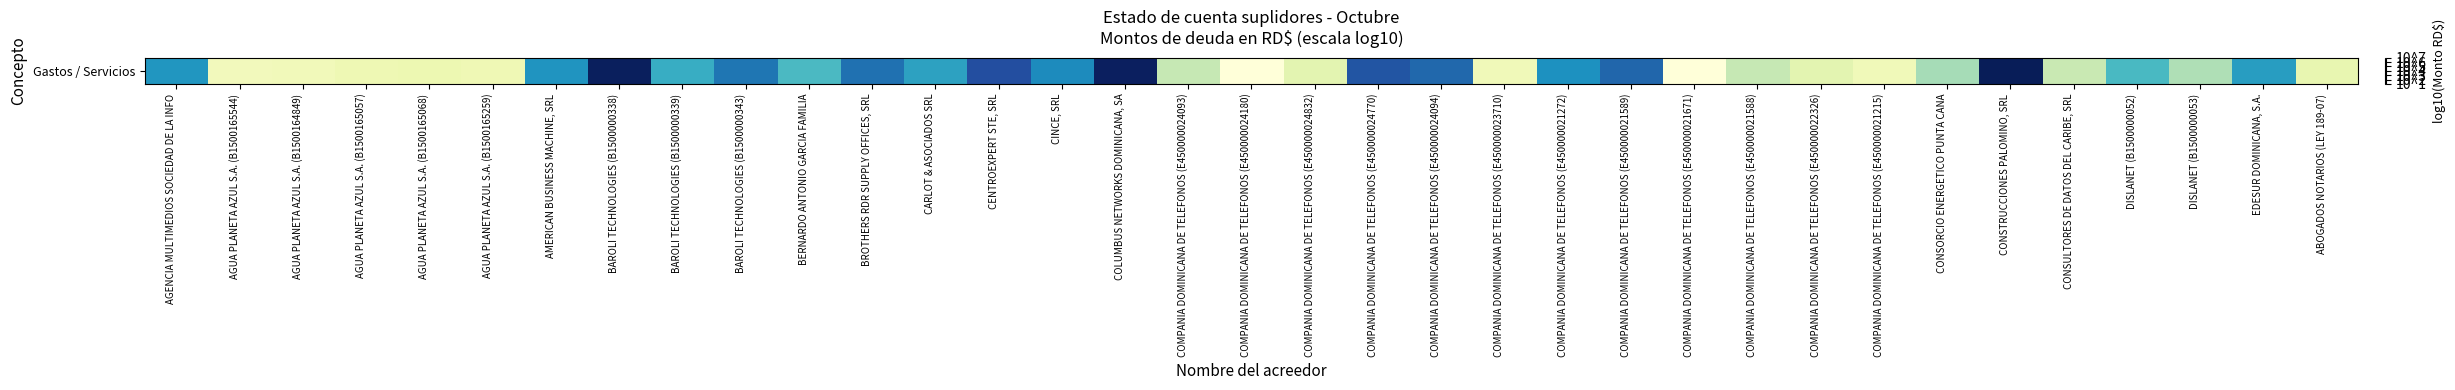

What is the ratio of the value at BROTHERS RDR SUPPLY OFFICES, SRL to the value at COMPANIA DOMINICANA DE TELEFONOS (E450000021671)?

1.7